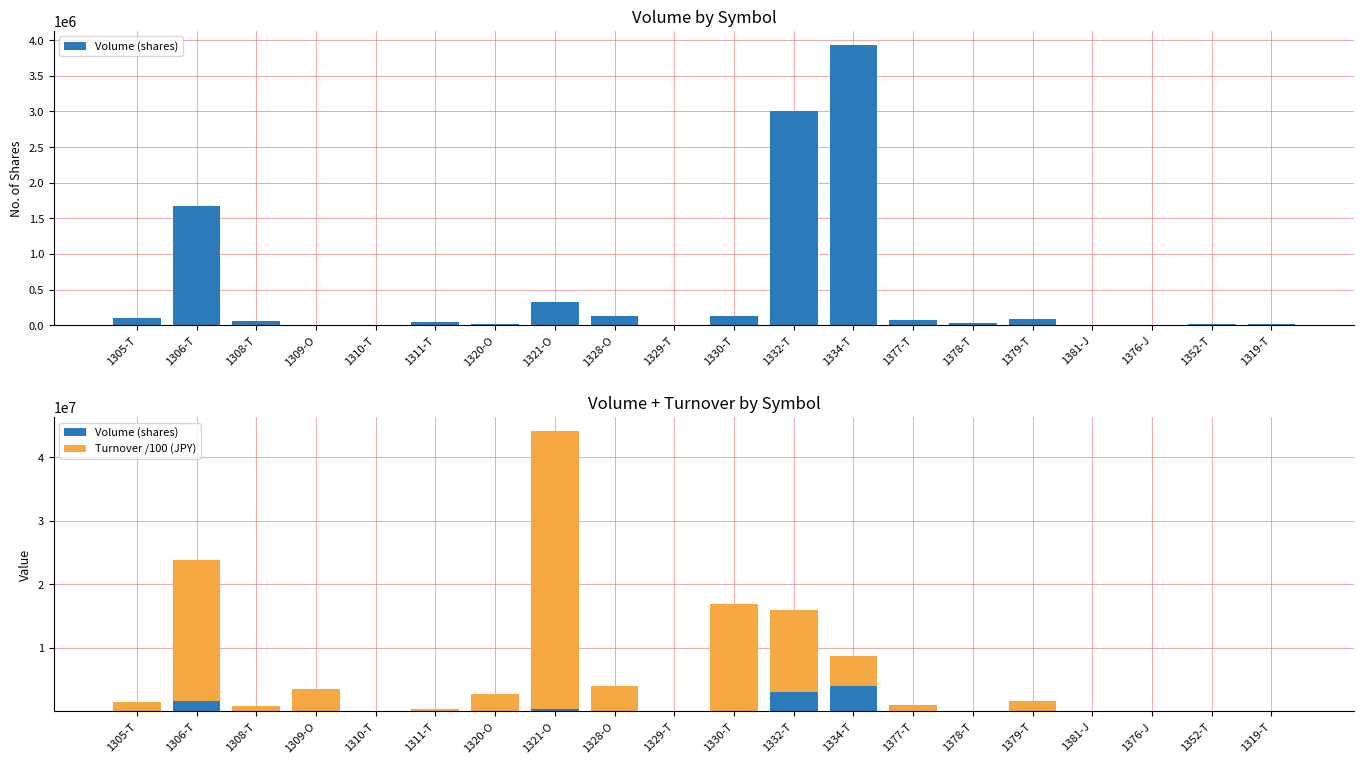

What is the difference between the Turnover /100 (JPY) values at 1319-T and 1328-O?

3900084